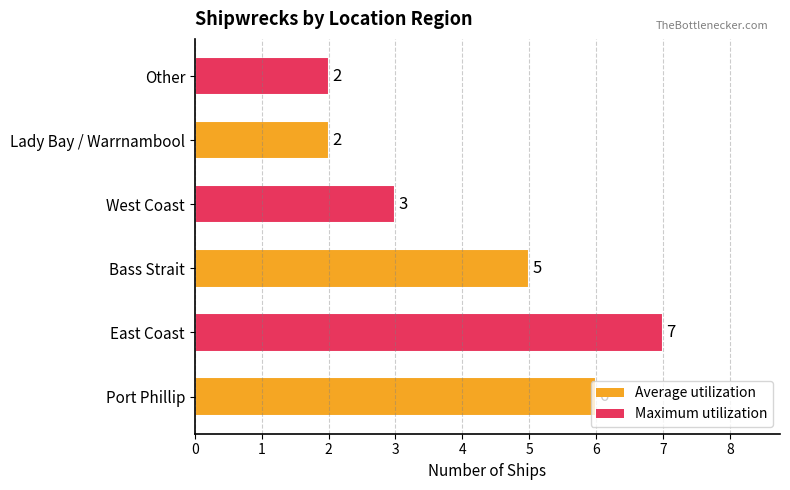

Between Other and Bass Strait, which is larger?

Bass Strait